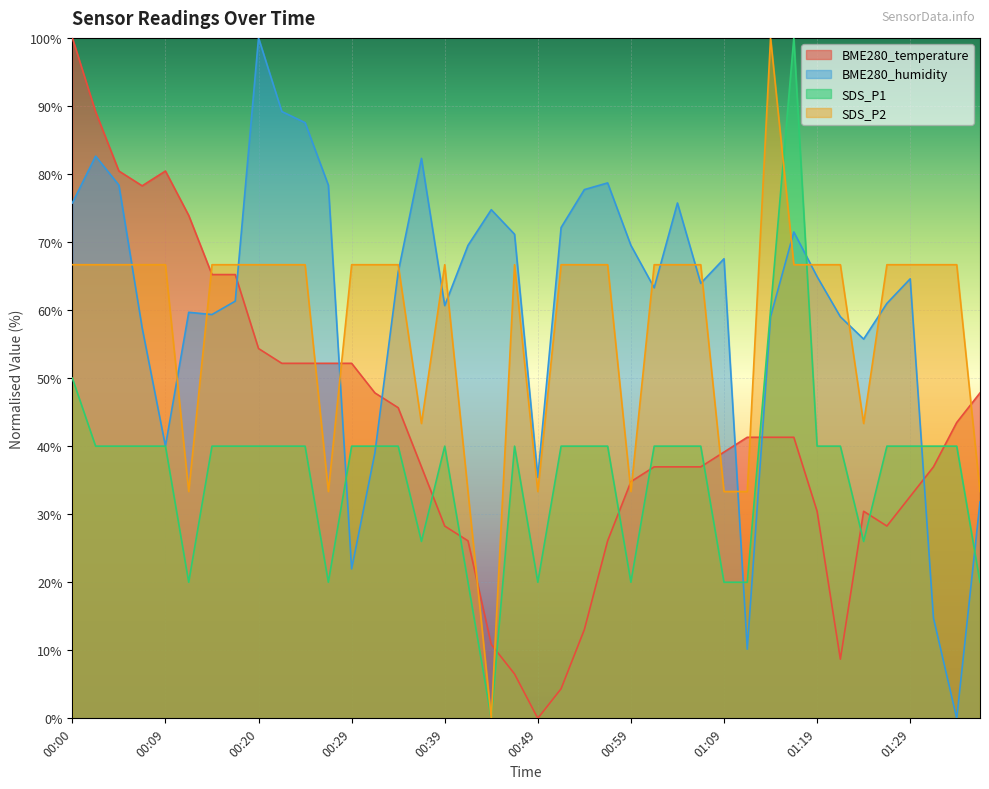

What is the difference between the highest and lowest values at 01:04?

38.8